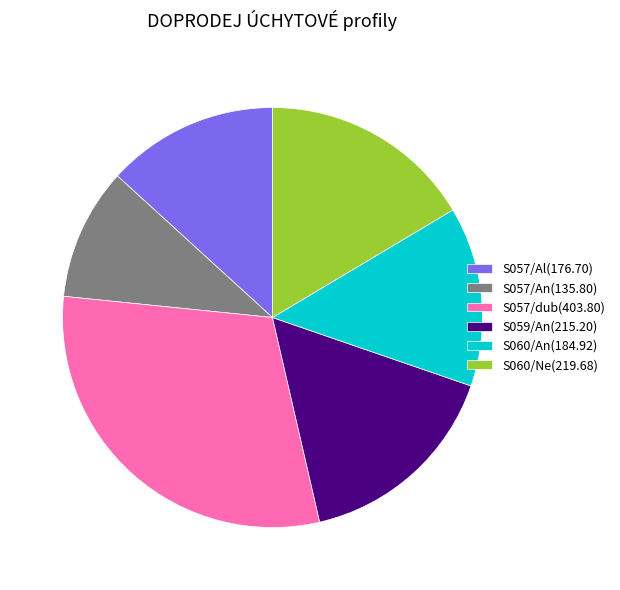

Approximately how many times larger is the value at S057/Al(176.70) compared to S057/dub(403.80)?

0.4